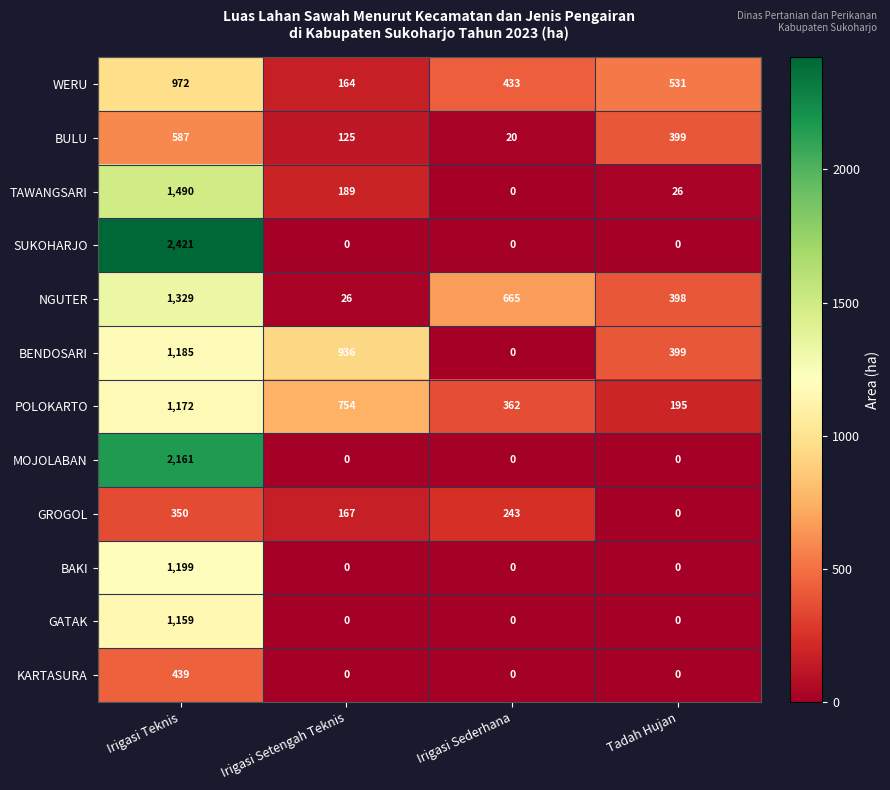

What is the average value of the MOJOLABAN series?

540